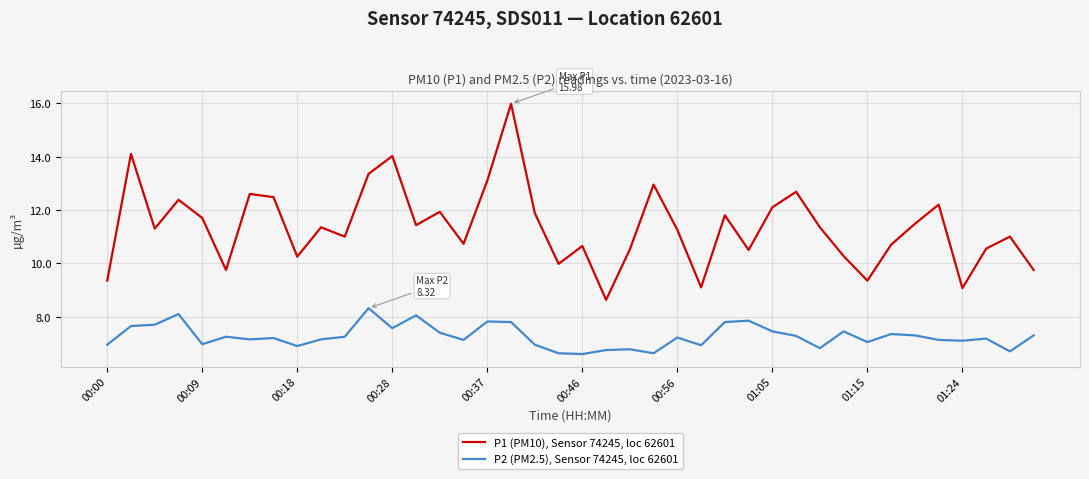

True or false: P1 (PM10), Sensor 74245, loc 62601 has more than 0 interior local peaks.

True